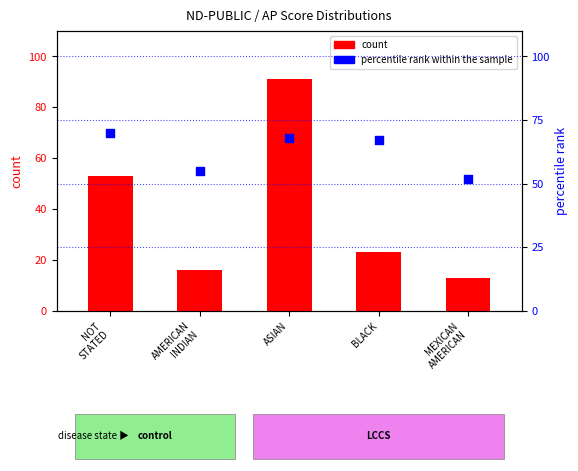

Which series has the largest total across all categories?

percentile rank within the sample